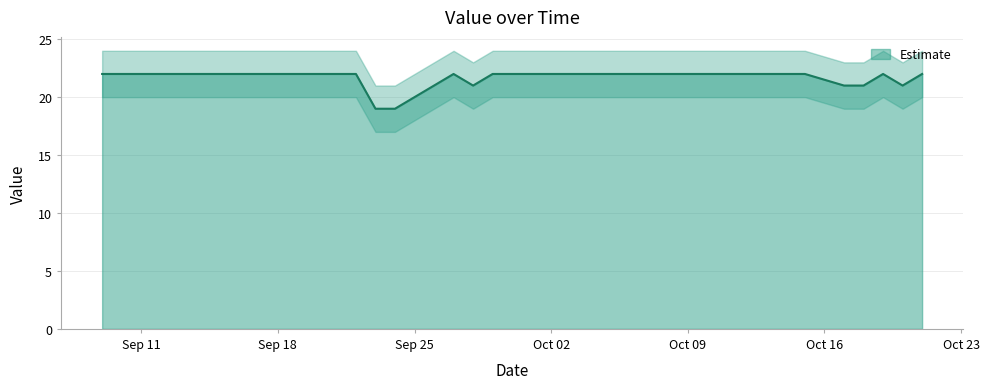

What is the difference between the maximum and minimum values?

3